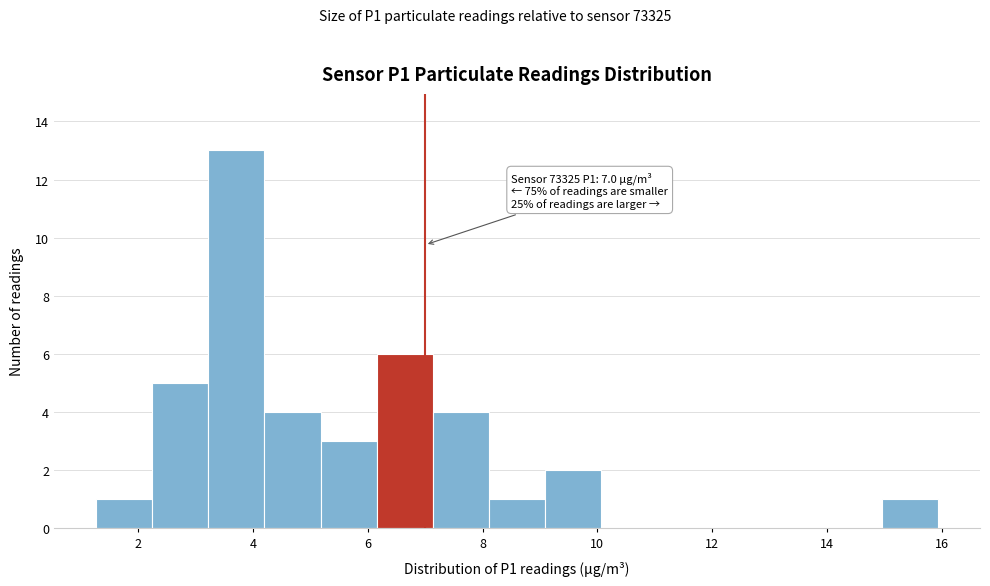

Which range on the x-axis has the tallest bar?

3.2 to 4.2